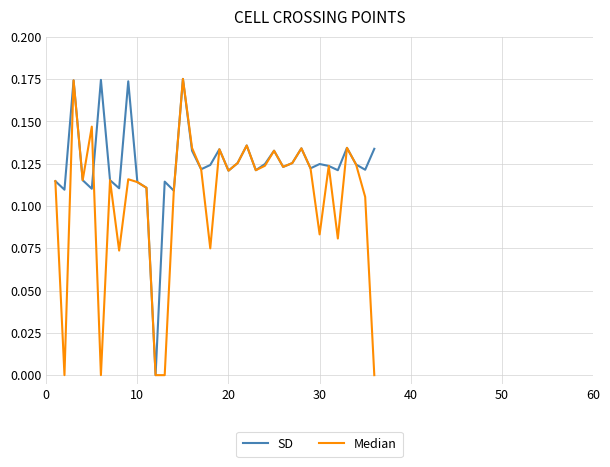

Does the chart have visible grid lines?

Yes